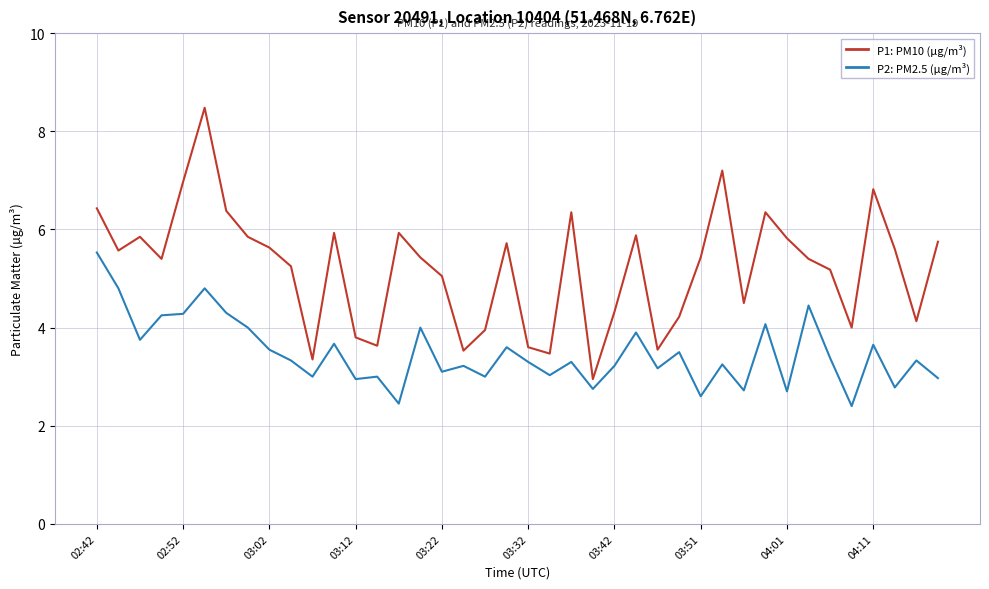

What is the smallest value displayed?

2.4